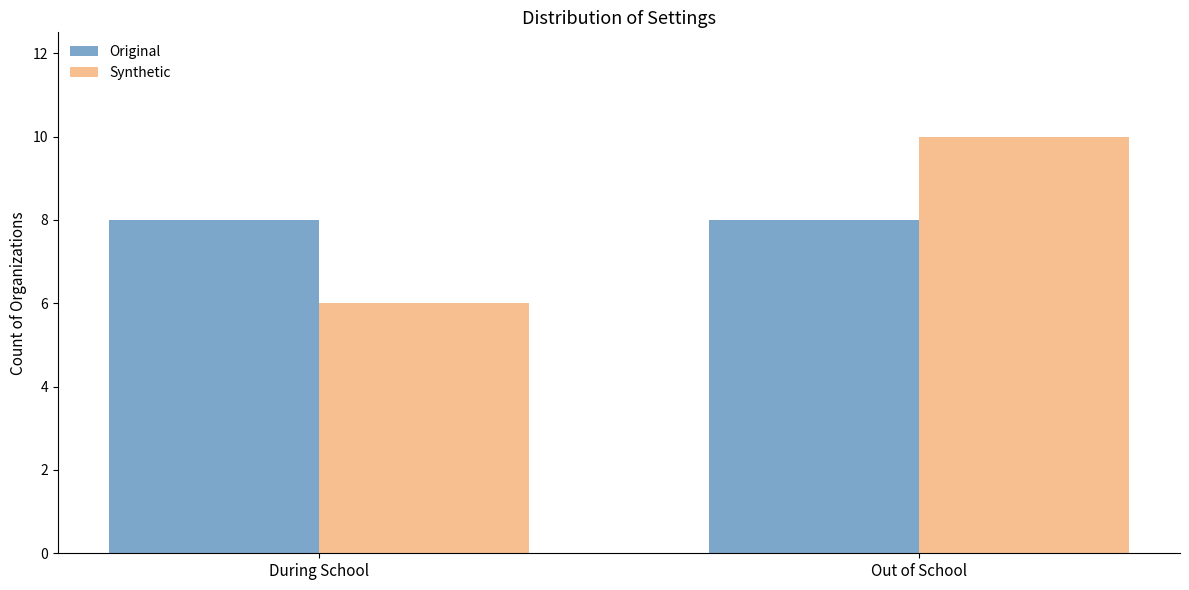

At During School, list the series in order from smallest to largest.

Synthetic, Original